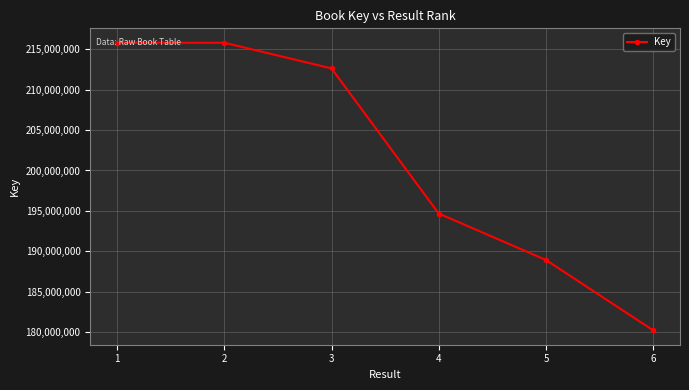

Read the value at 1, to the nearest 50.

215816000